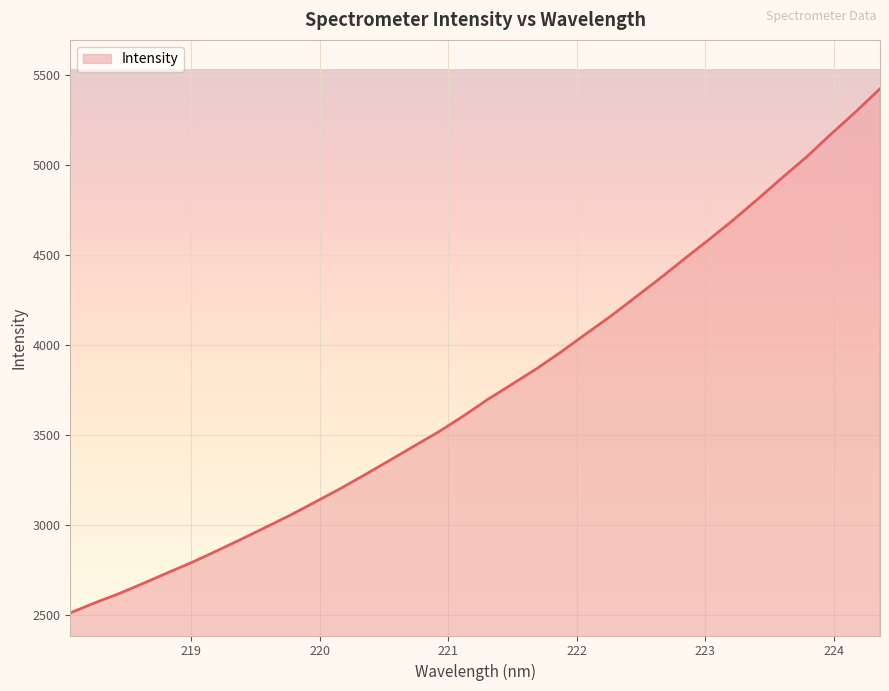

What is the greatest value displayed?

5423.4